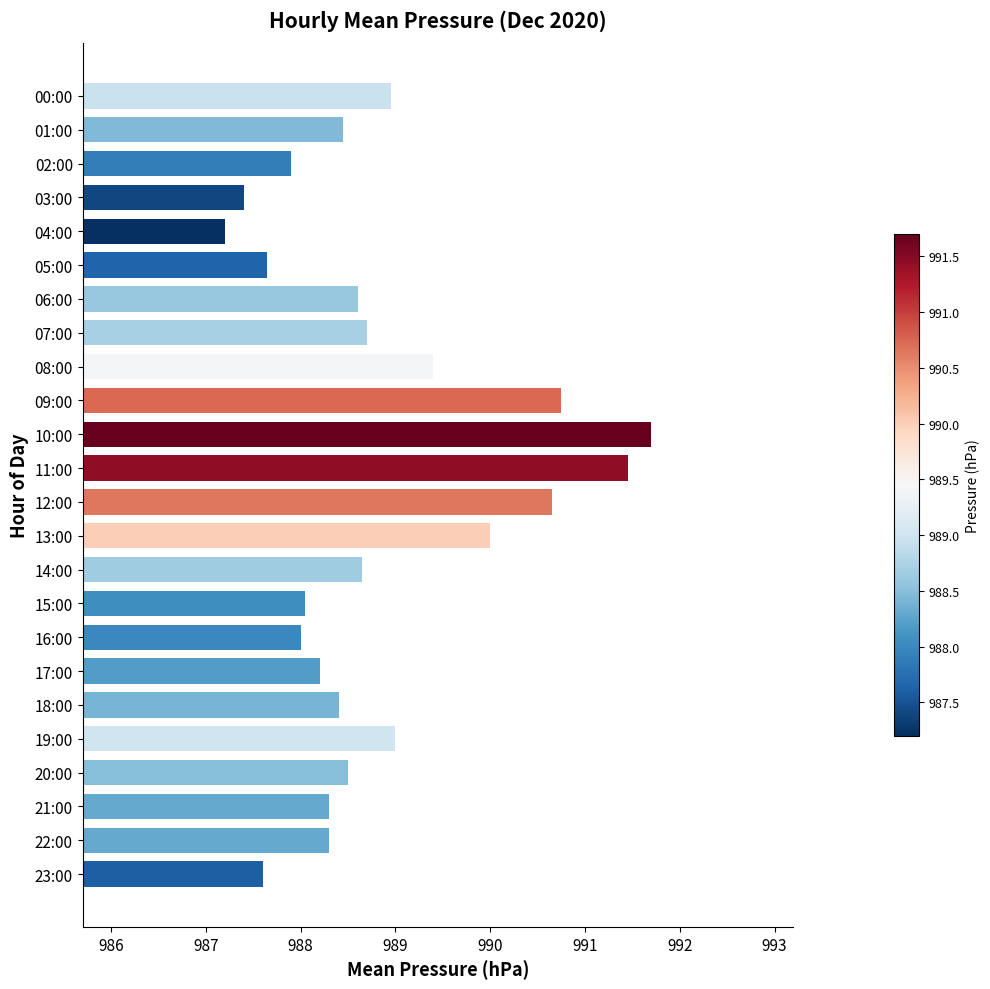

What position from the top is 12:00?

13